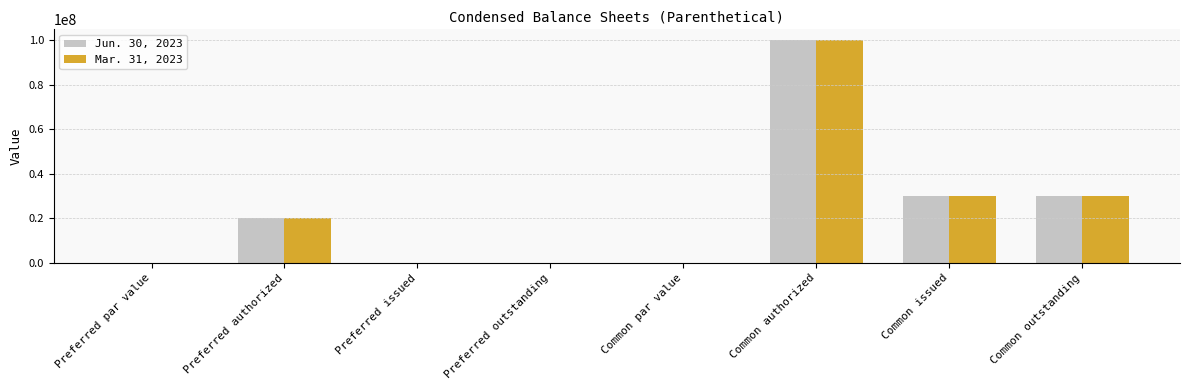

At which category is the sum across all series the highest?

Common authorized